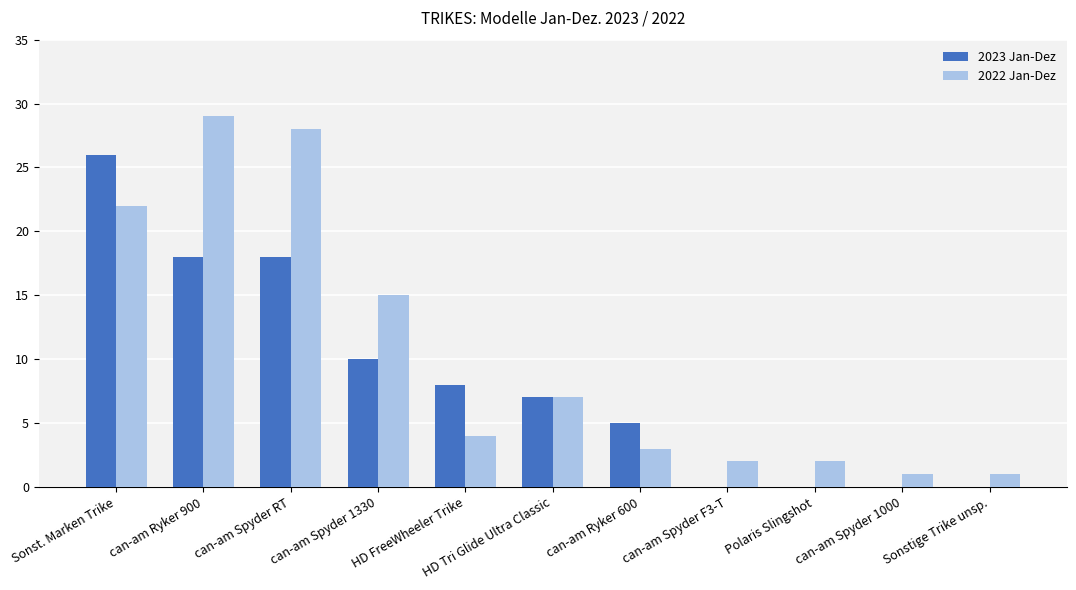

Reading right to left, what are all the values shown in this chart?

2023 Jan-Dez: 0	0	0	0	5	7	8	10	18	18	26
2022 Jan-Dez: 1	1	2	2	3	7	4	15	28	29	22